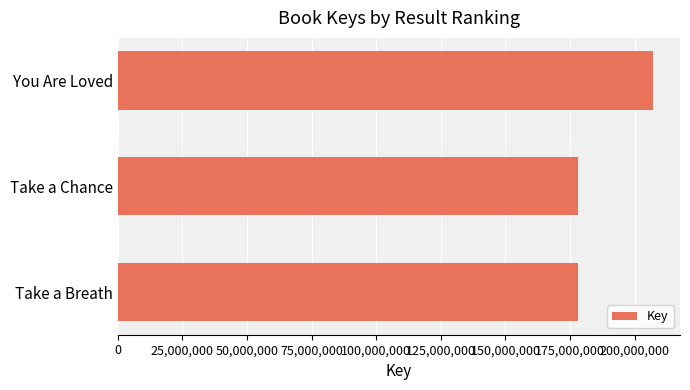

Where is the data nearest to the value 192598257?

Take a Chance